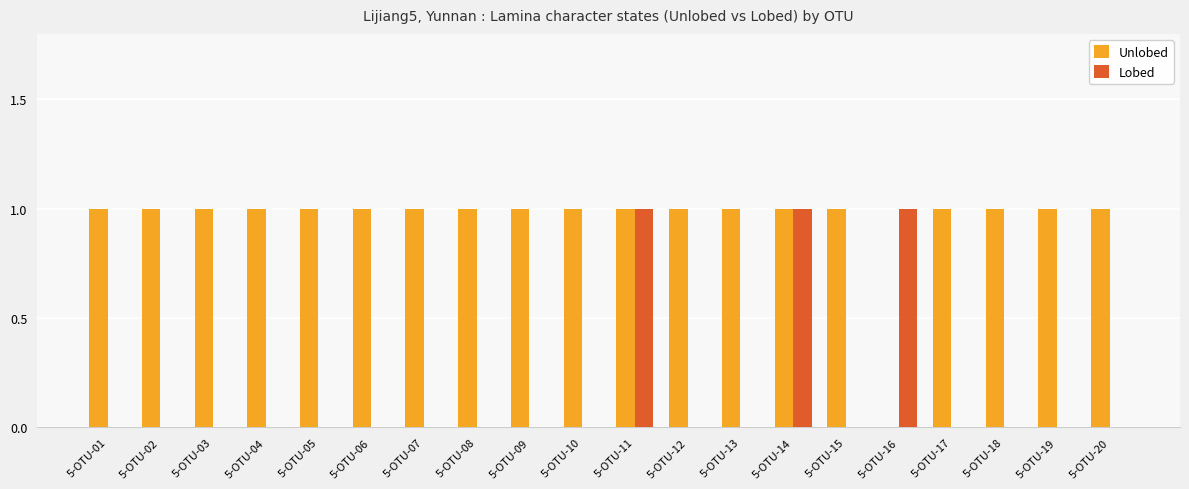

Reading left to right, extract all data points from this chart.

Unlobed: 1	1	1	1	1	1	1	1	1	1	1	1	1	1	1	0	1	1	1	1
Lobed: 0	0	0	0	0	0	0	0	0	0	1	0	0	1	0	1	0	0	0	0